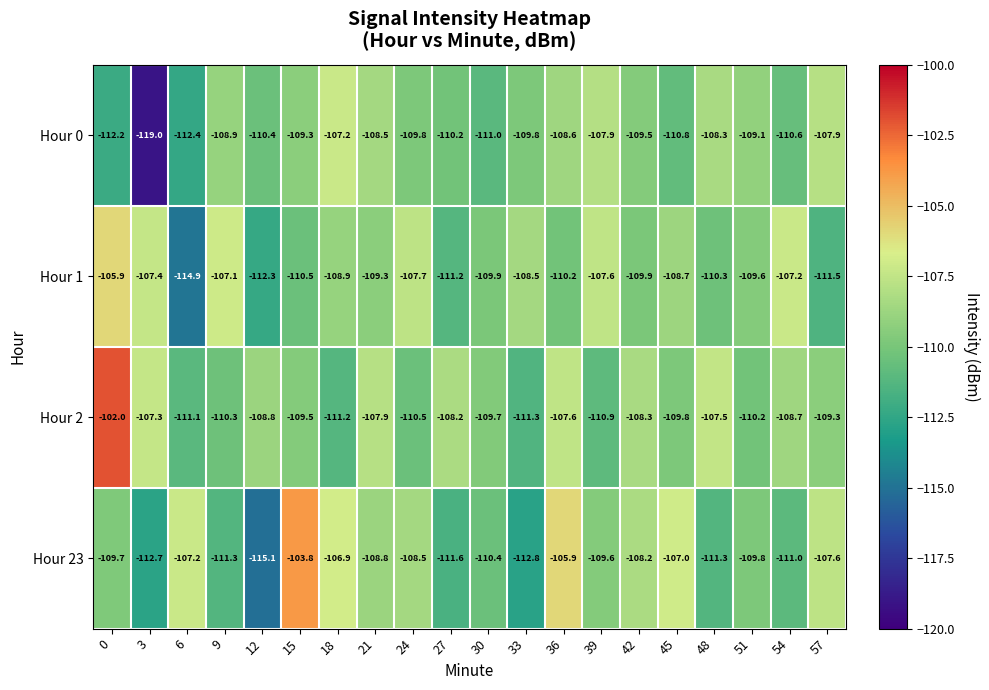

Which series changed the most between 24 and 57?

Hour 1